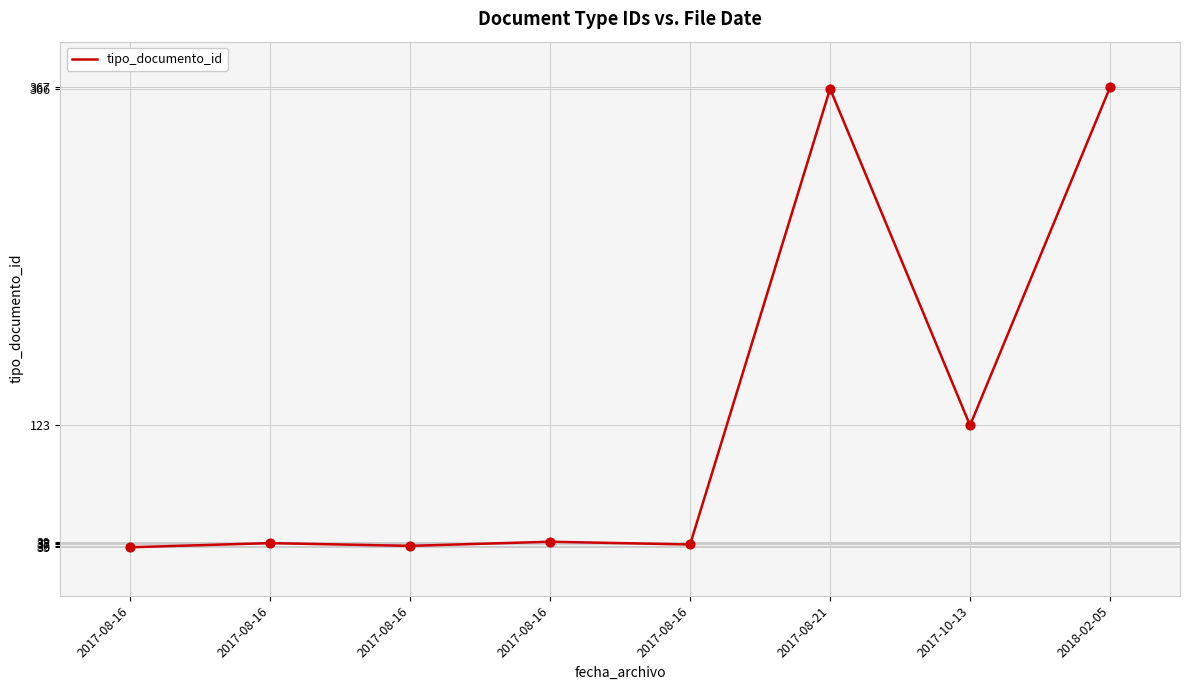

How many categories are shown in the chart?

8